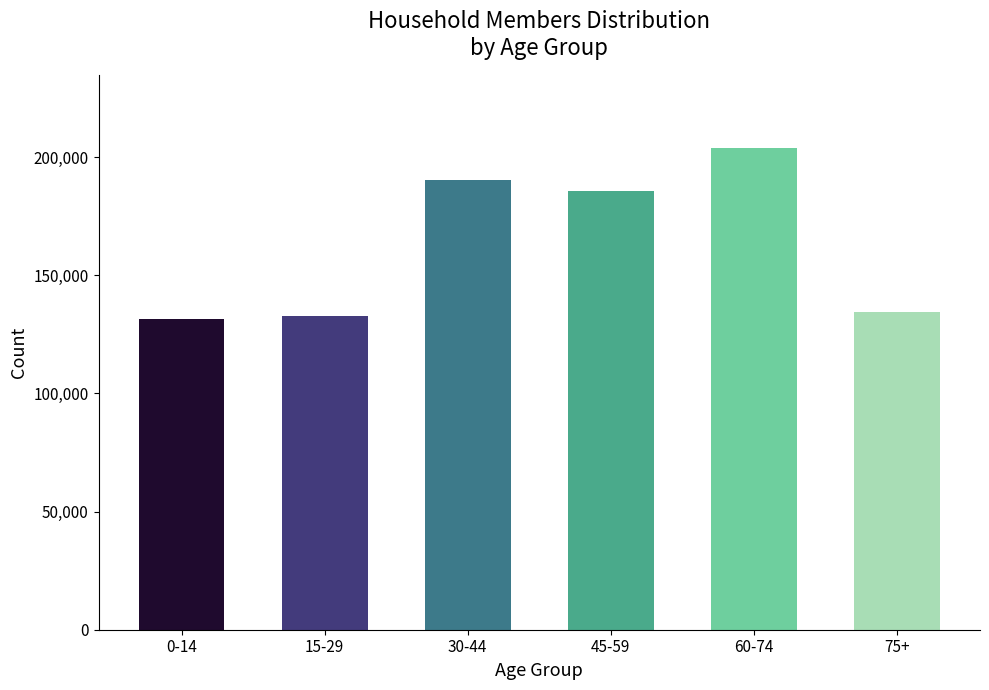

Reading left to right, transcribe all the data shown in this chart.

0-14=131670	15-29=132900	30-44=190451	45-59=185894	60-74=204023	75+=134428